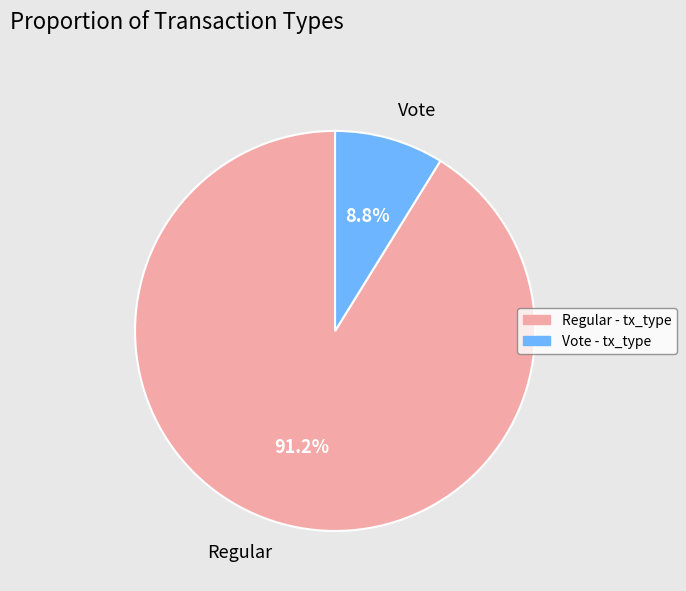

What is the largest slice in the pie chart?

Regular